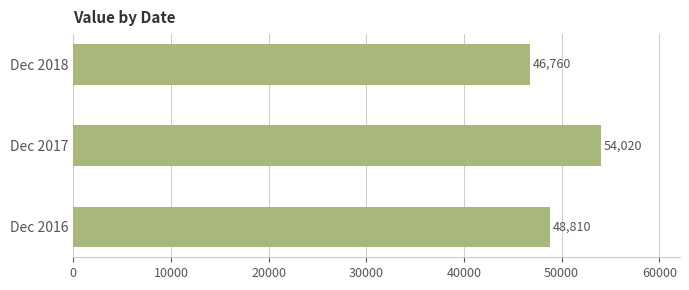

Rank the categories by value from lowest to highest.

Dec 2018, Dec 2016, Dec 2017